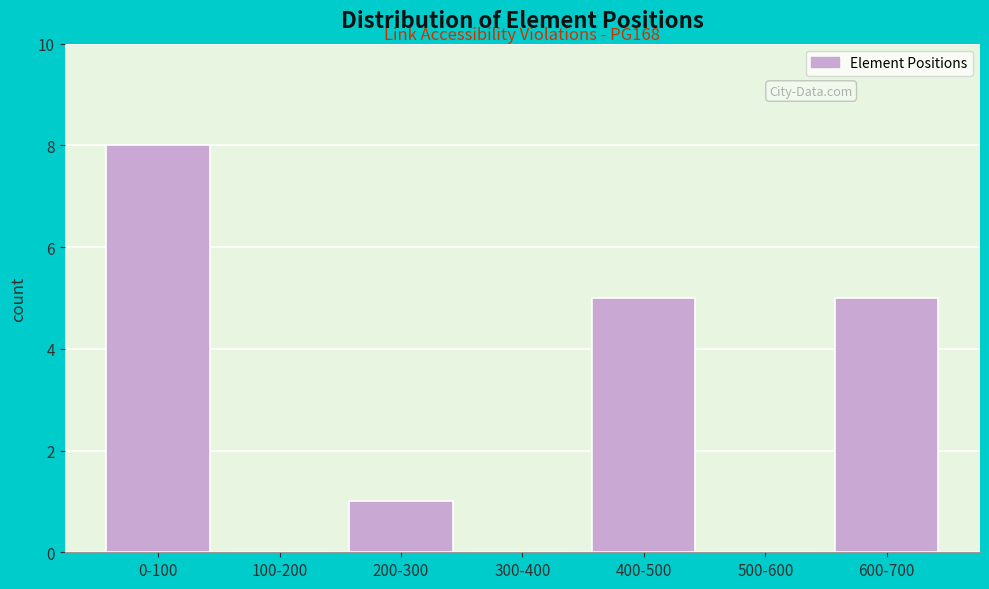

Reading left to right, extract all data points from this chart.

0-100=8	100-200=0	200-300=1	300-400=0	400-500=5	500-600=0	600-700=5